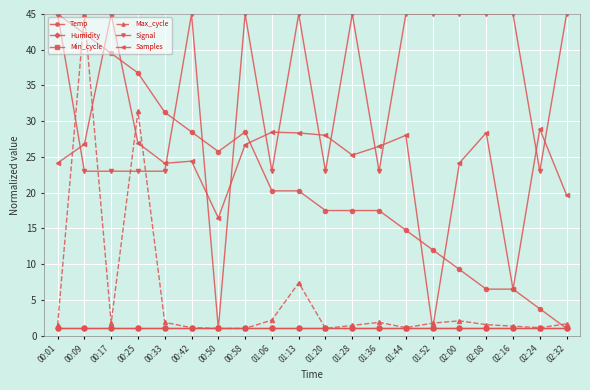

Is this an area chart (filled region under the line)?

No